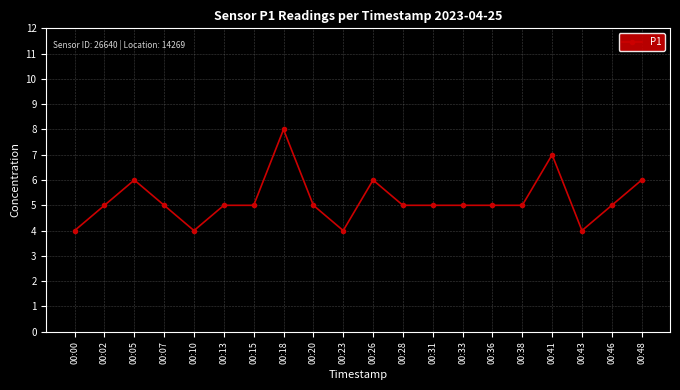

What is the difference between the values at 00:31 and 00:43?

1